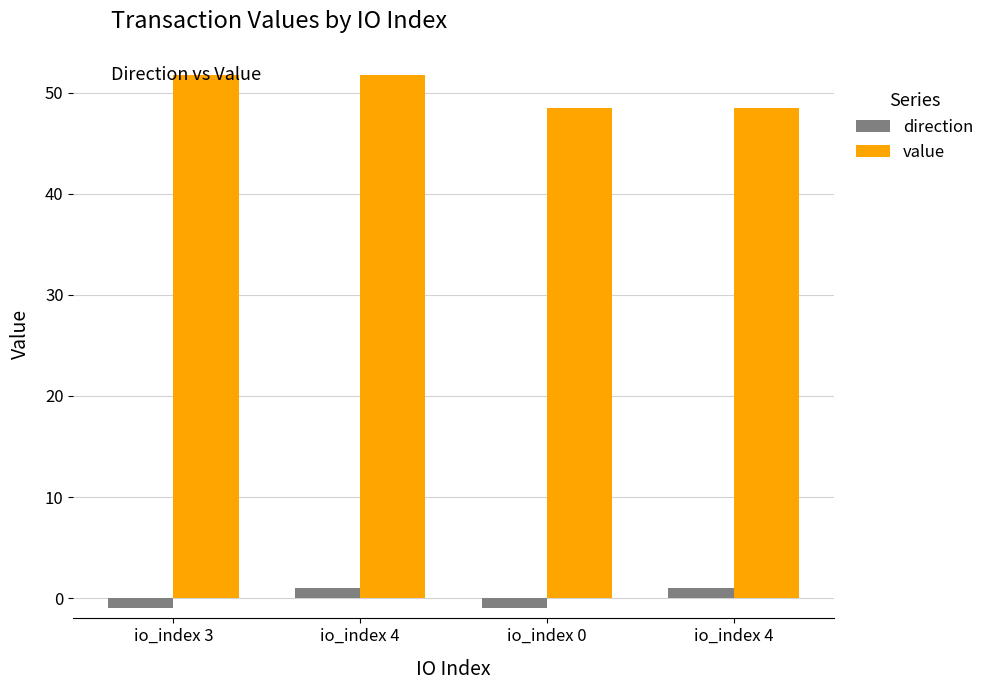

What are all the series names shown in the legend?

direction, value